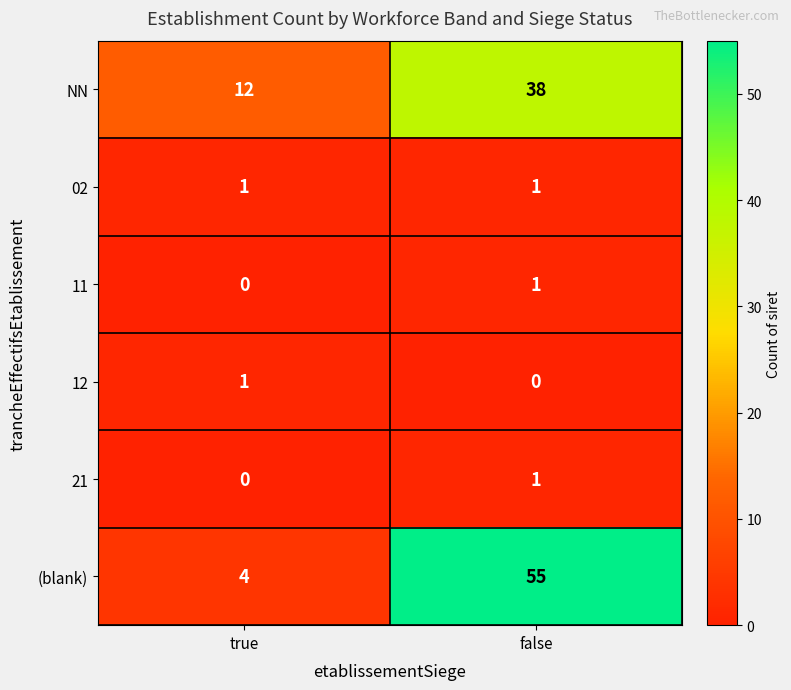

Rank the categories by (blank) value from lowest to highest.

true, false